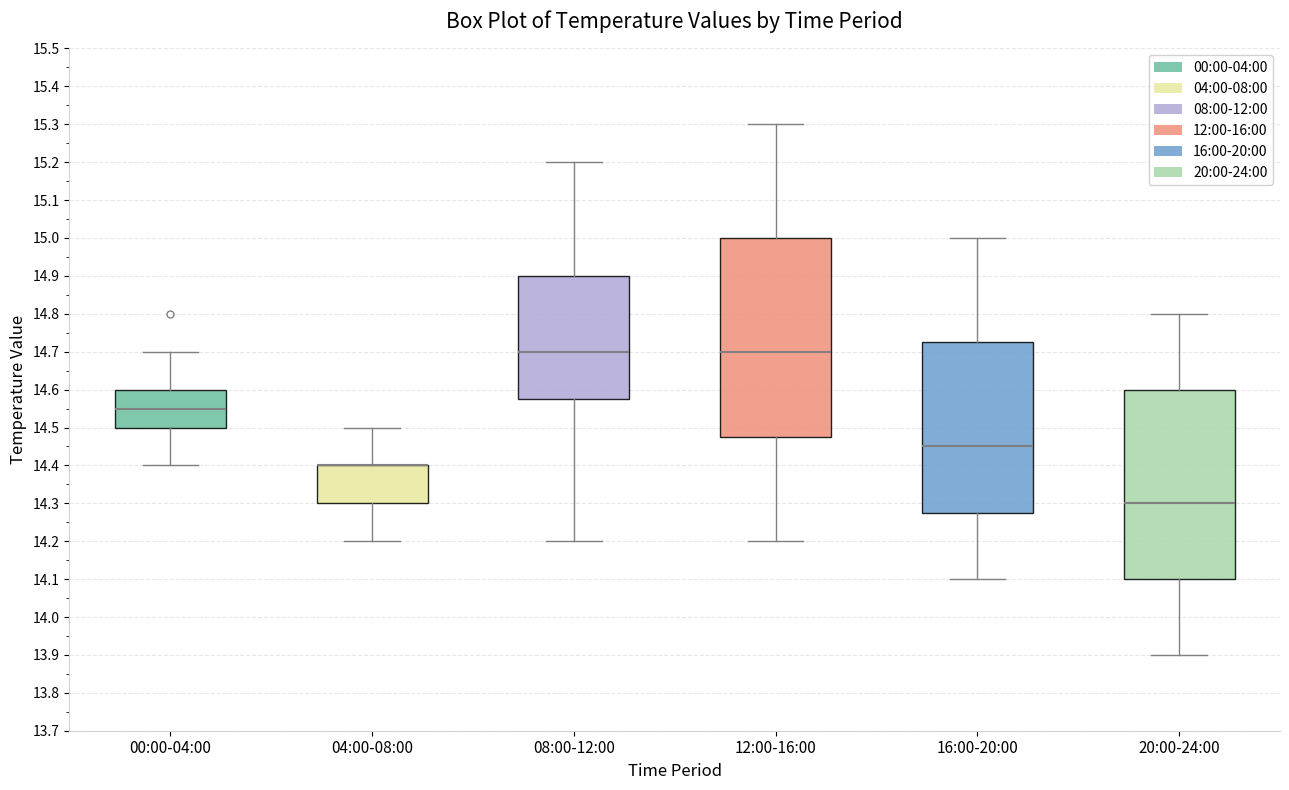

Where does the upper whisker of the box for 12:00-16:00 end on the y-axis? The values are not printed on the chart, so give them approximately, as read against the axis.

15.30